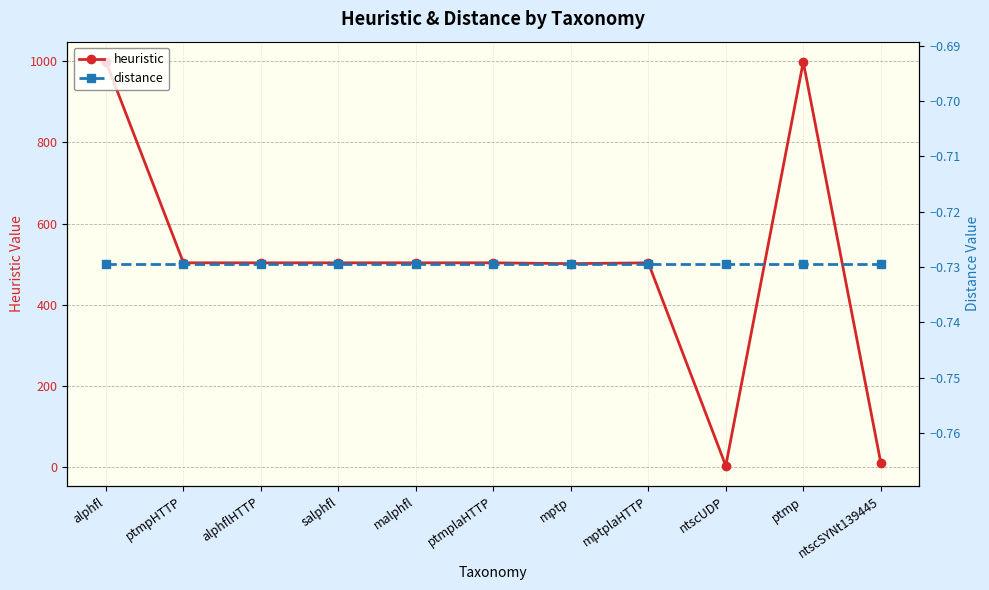

What is the total value across all series at mptplaHTTP?

502.3